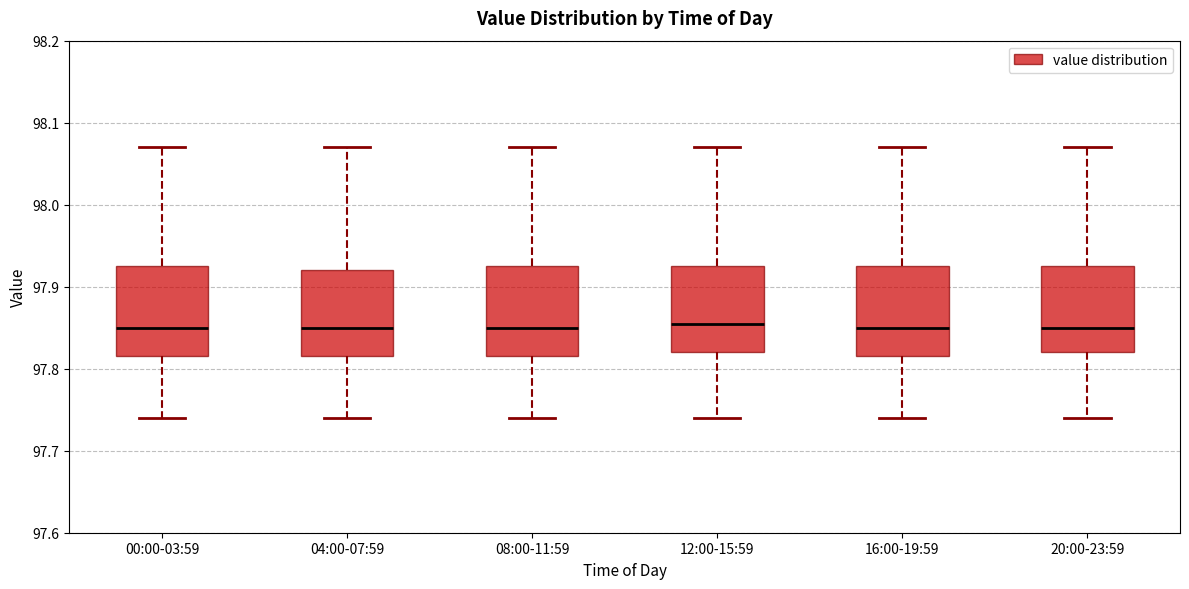

Reading left to right, transcribe this box plot: for each box, give where its median line is, the range the box spans, and where its two whiskers end, as read against the y-axis. The values are not printed on the chart, so give them approximately, as read against the axis.

00:00-03:59: median 97.85, box 97.82 to 97.93, whiskers 97.74 to 98.07
04:00-07:59: median 97.85, box 97.82 to 97.92, whiskers 97.74 to 98.07
08:00-11:59: median 97.85, box 97.82 to 97.93, whiskers 97.74 to 98.07
12:00-15:59: median 97.86, box 97.82 to 97.93, whiskers 97.74 to 98.07
16:00-19:59: median 97.85, box 97.82 to 97.93, whiskers 97.74 to 98.07
20:00-23:59: median 97.85, box 97.82 to 97.93, whiskers 97.74 to 98.07